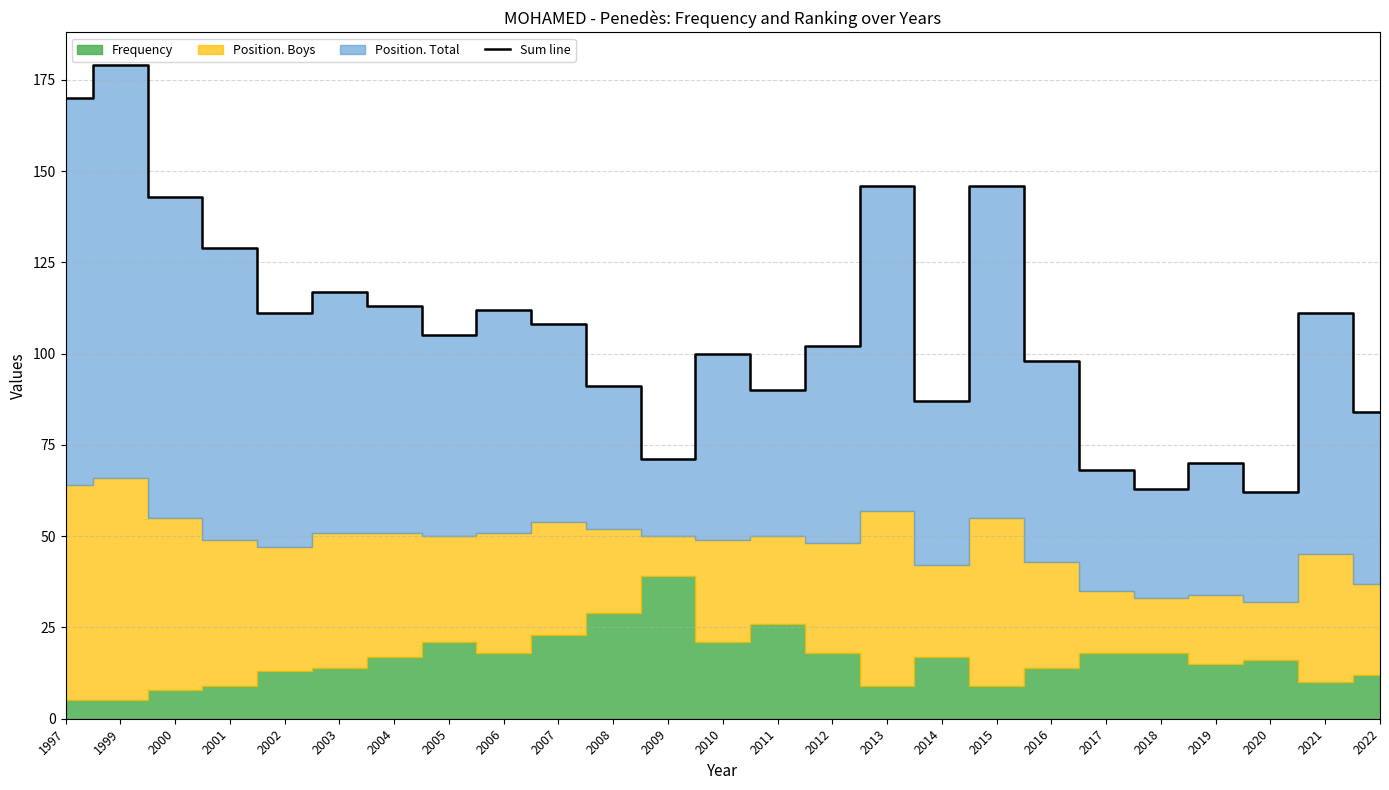

List the labels in order of value, smallest first.

2020, 2018, 2017, 2019, 2009, 2022, 2014, 2011, 2008, 2016, 2010, 2012, 2005, 2007, 2002, 2021, 2006, 2004, 2003, 2001, 2000, 2013, 2015, 1997, 1999